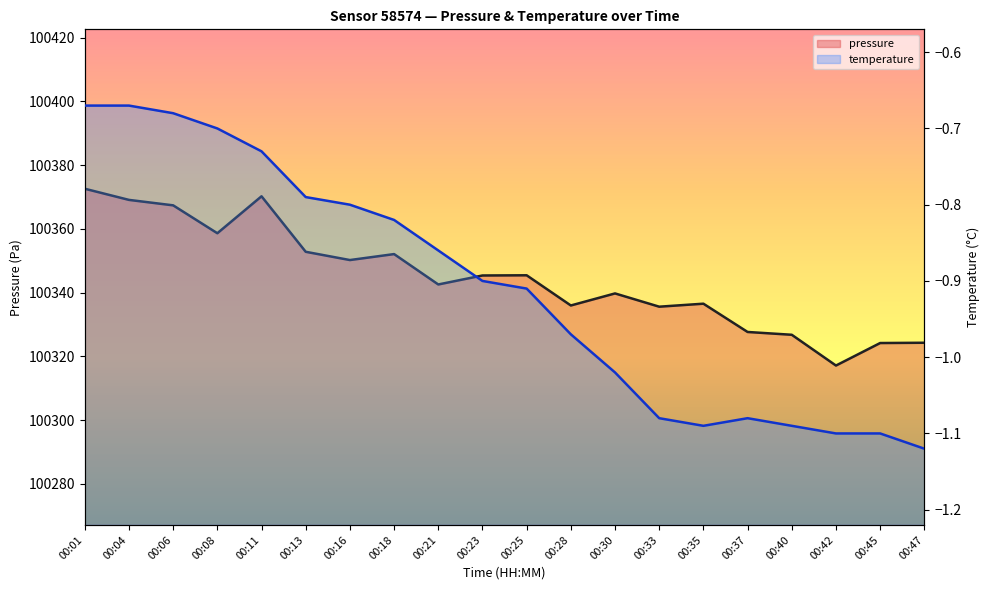

Where does the pressure series first go above 100345?

00:01